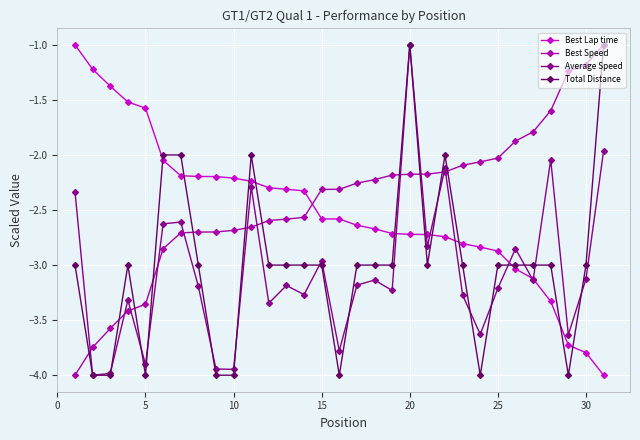

Count the number of categories in the chart.

31